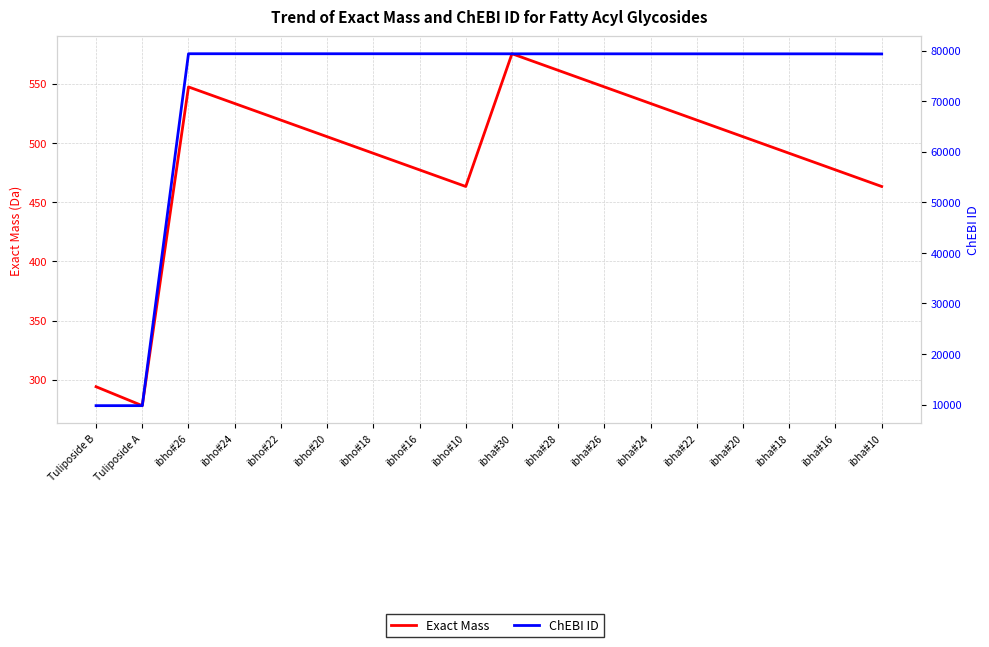

At which label is Exact Mass closest to 426?

ibho#10